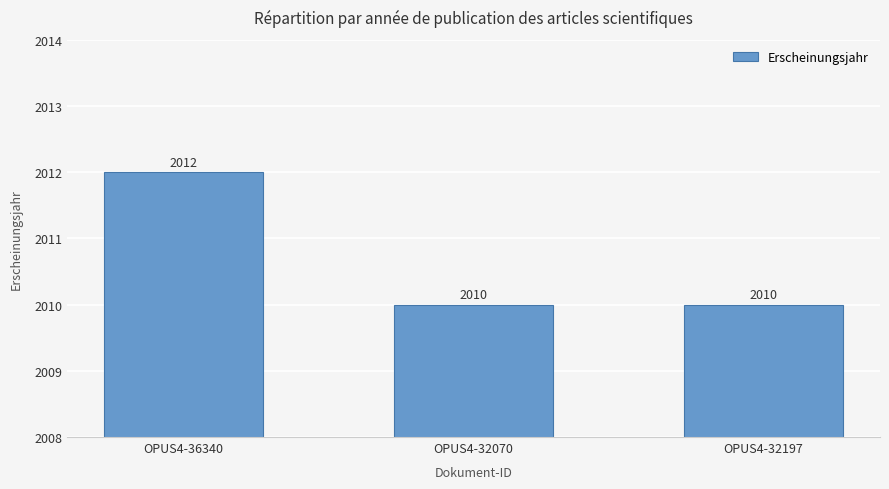

What is the greatest value displayed?

2012